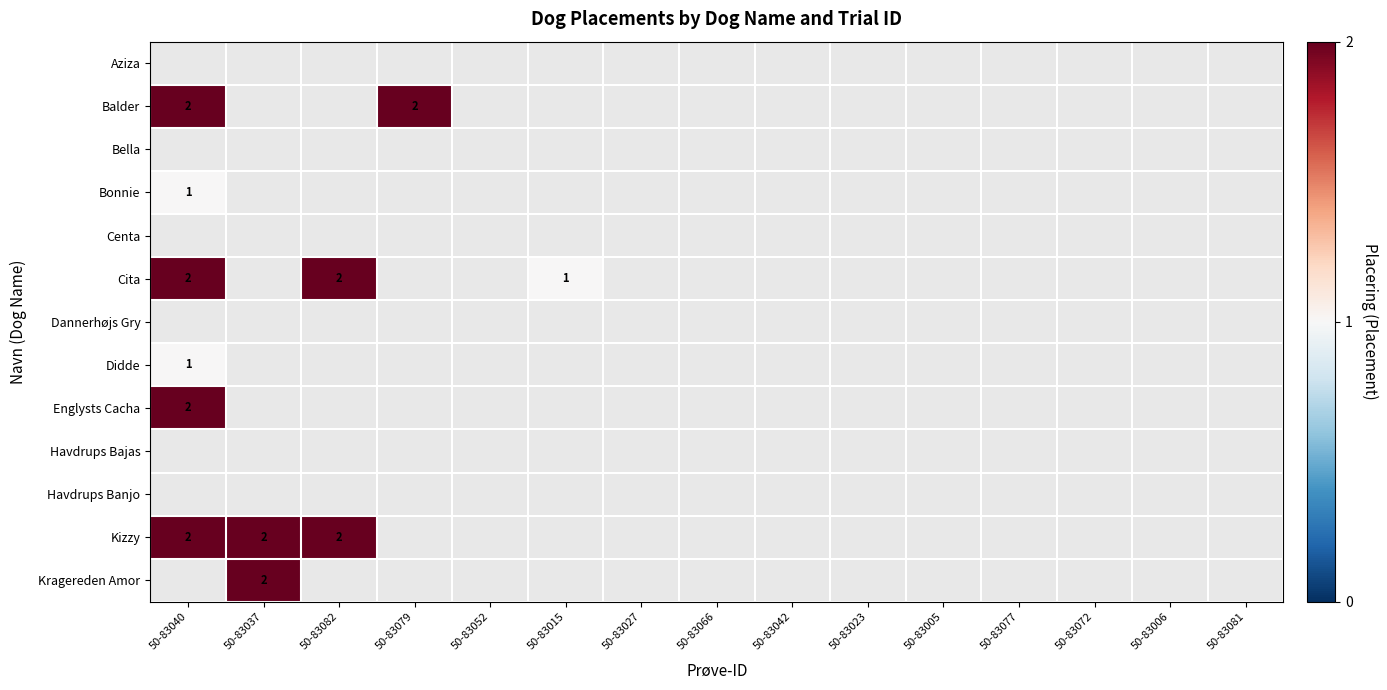

The value of Englysts Cacha at 50-83040 is 2. True or false?

True